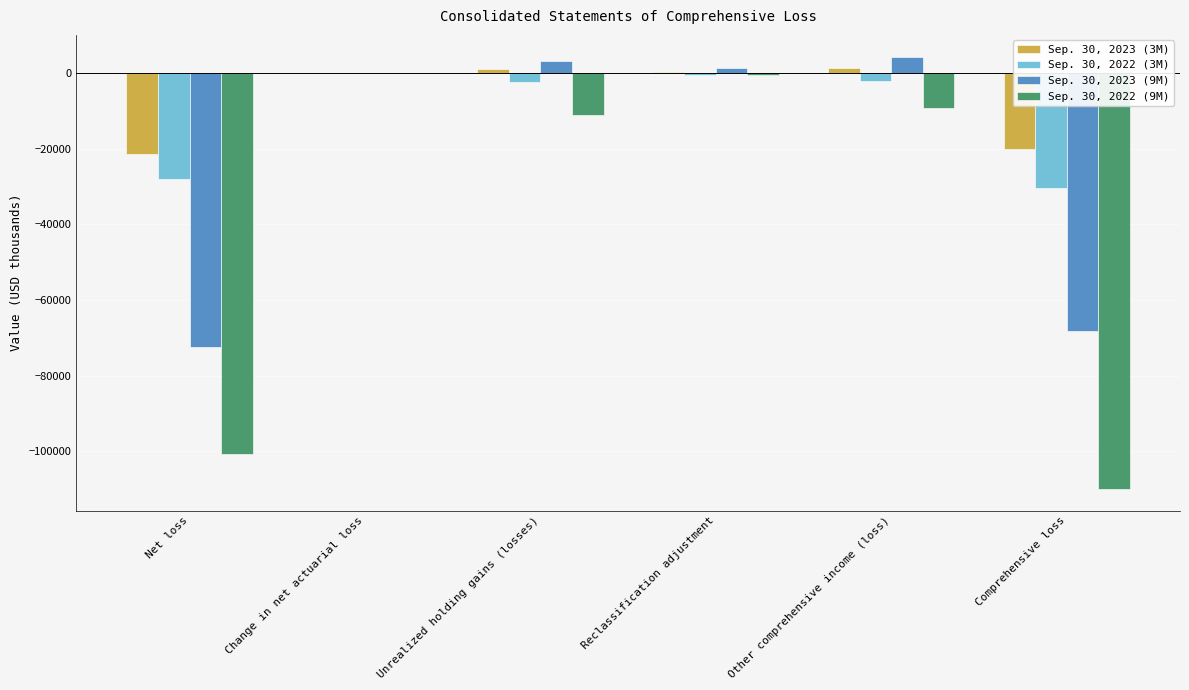

What is the sum of all Sep. 30, 2023 (3M) values?

-39053